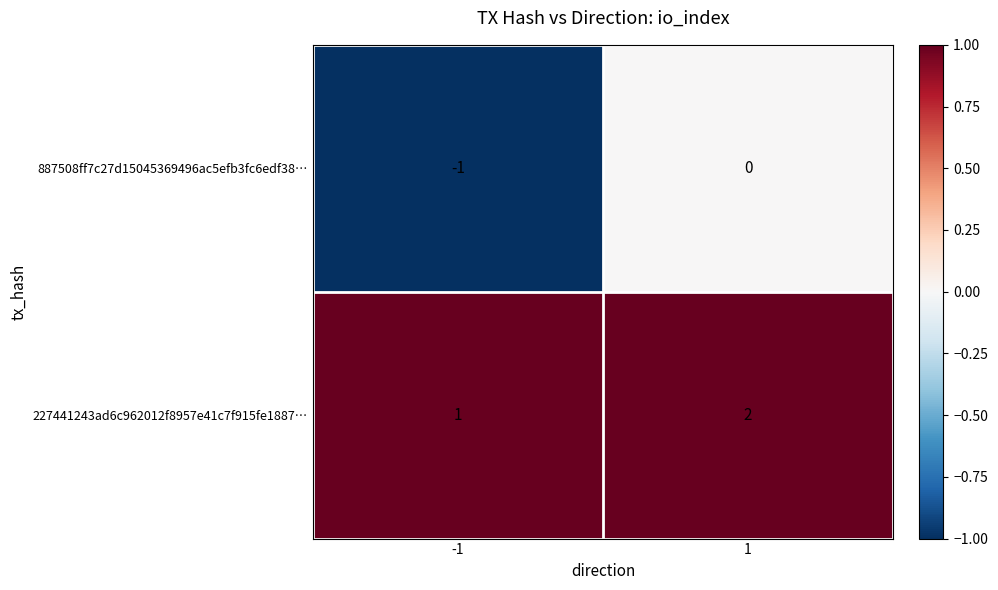

How many categories are shown in the chart?

2